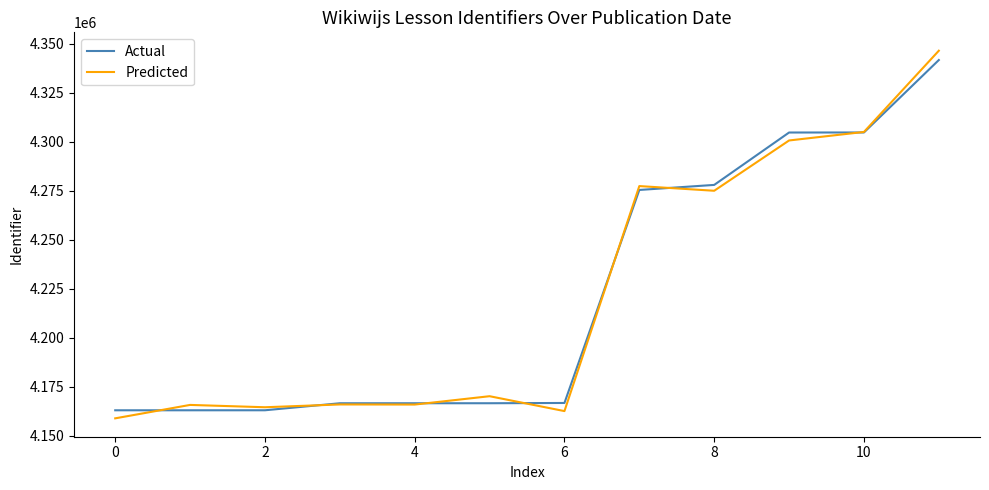

Which series has the widest spread of values?

Predicted